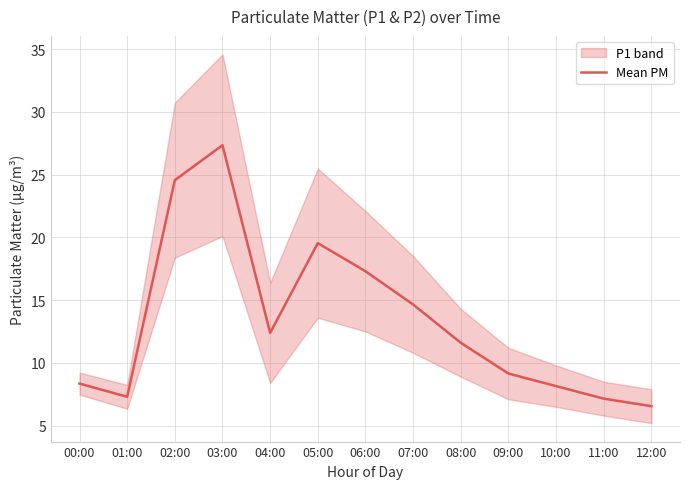

Reading left to right, transcribe all the data shown in this chart.

8.3	7.3	24.6	27.3	12.4	19.5	17.3	14.7	11.6	9.1	8.2	7.2	6.6